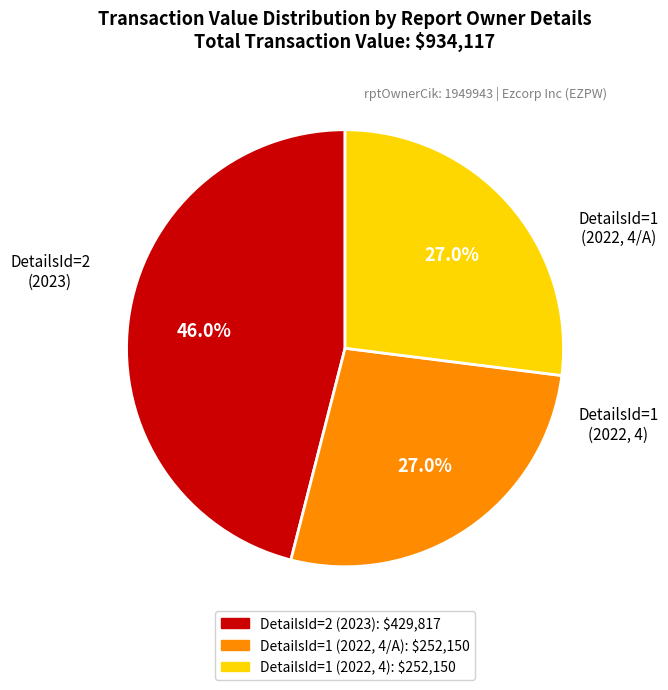

Is there any slice that represents more than half of the pie?

No